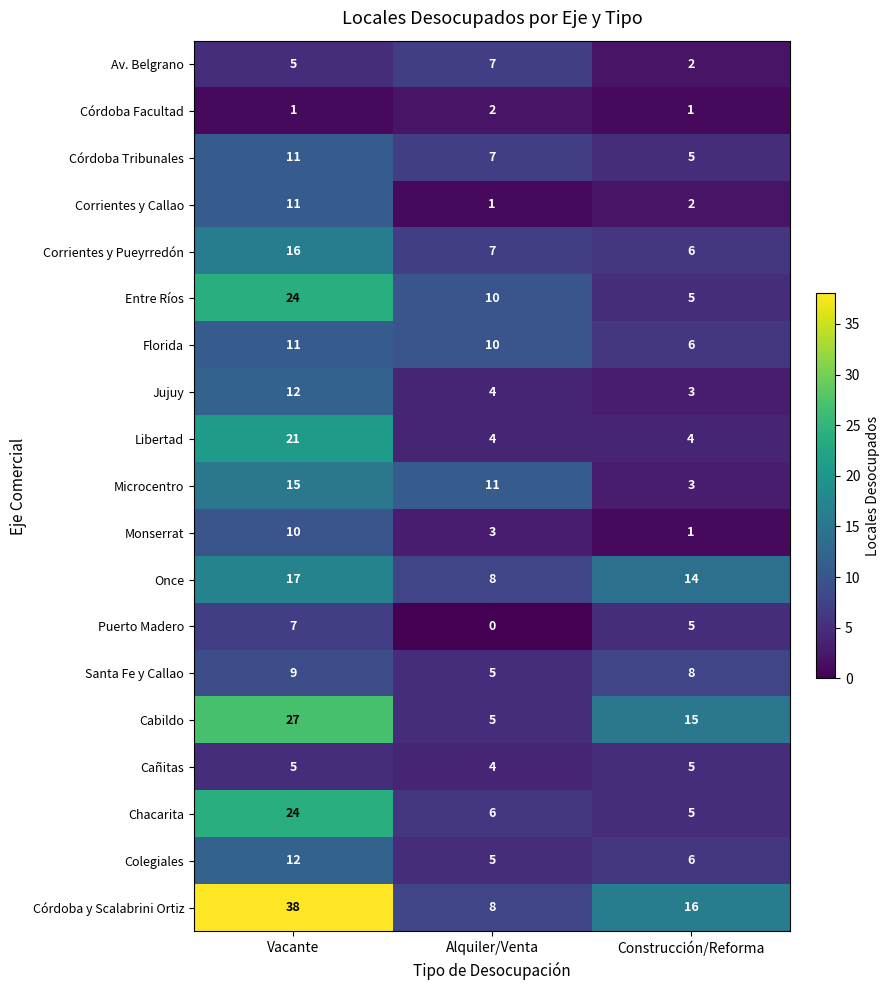

What is the spread (max minus min) of values at Alquiler/Venta?

11